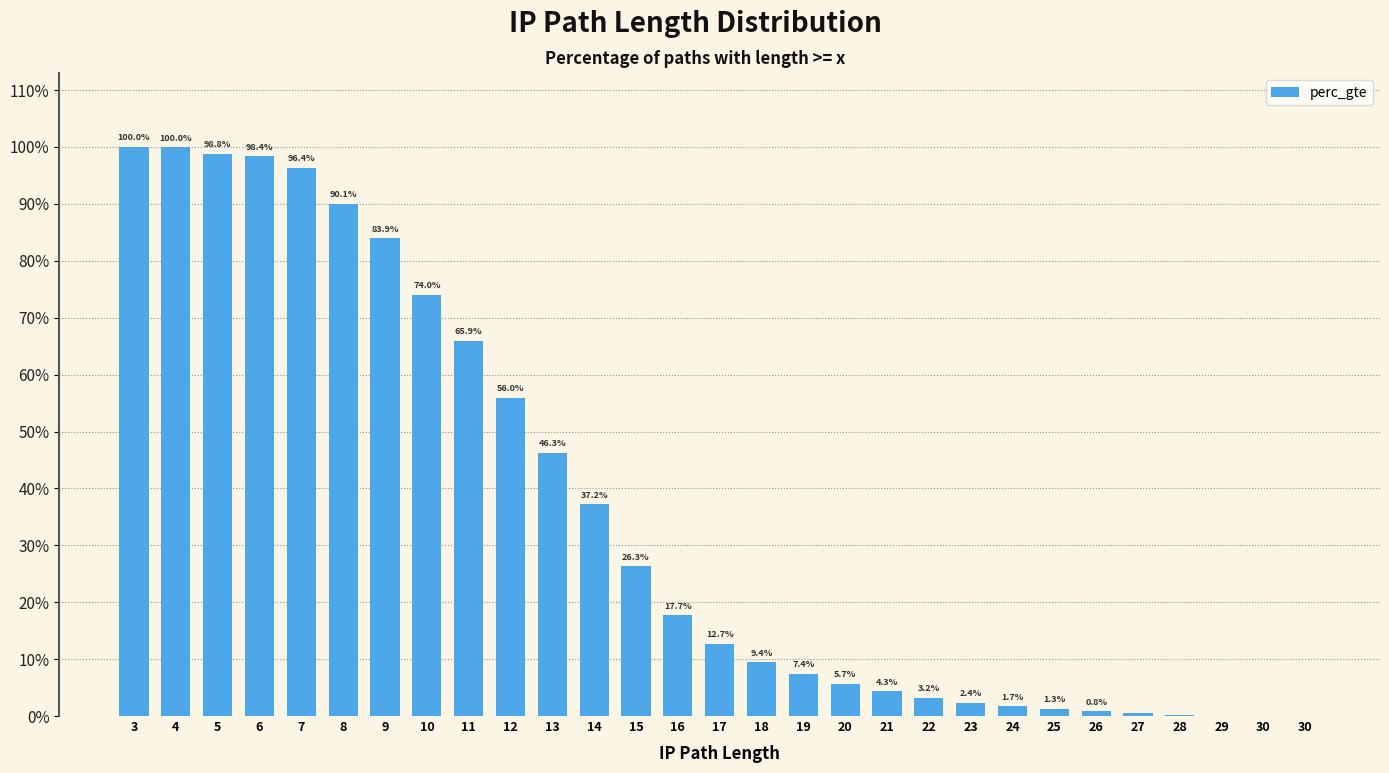

Which has a higher value, 26 or 4?

4